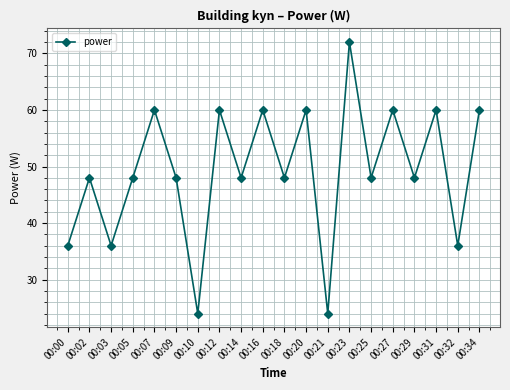

How many distinct data groups are displayed?

1